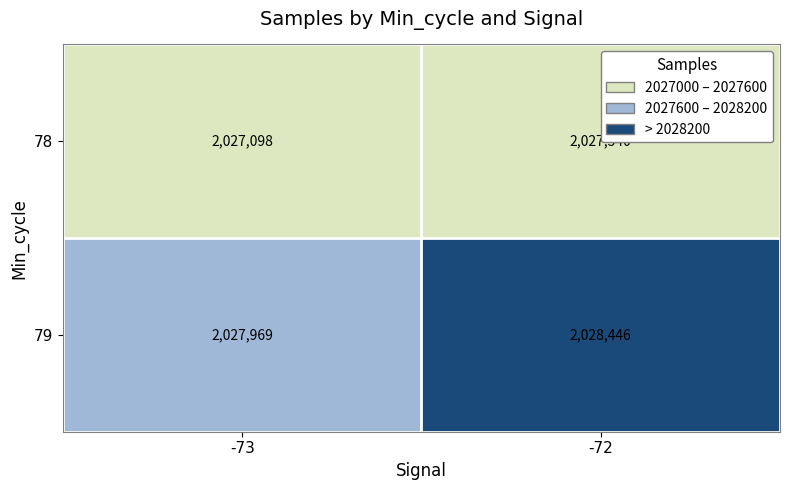

List the series in order of their overall mean, lowest first.

78, 79